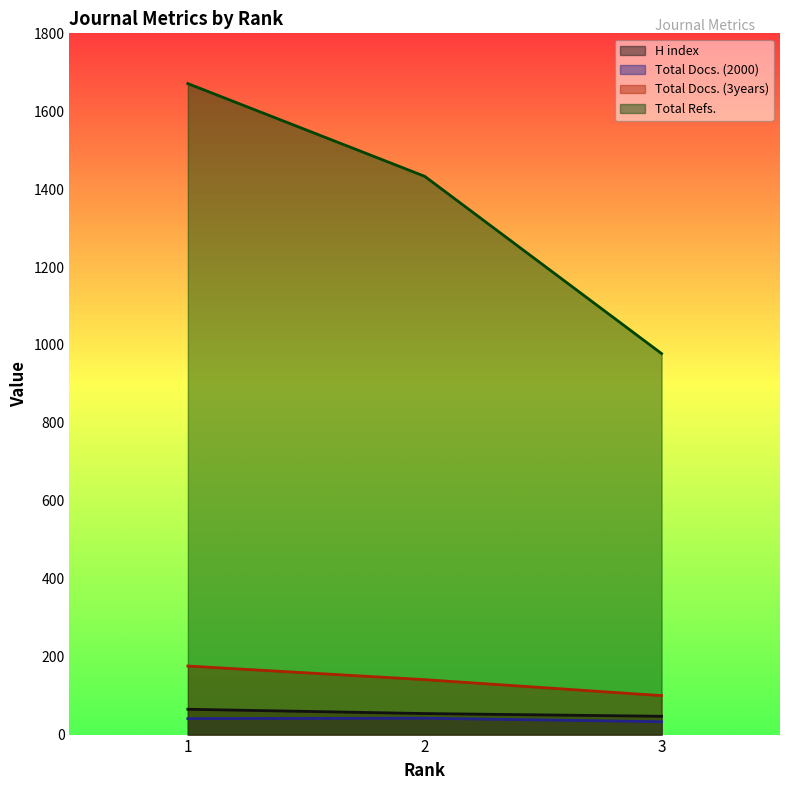

What is the difference between the Total Refs. values at 2 and 1?

238